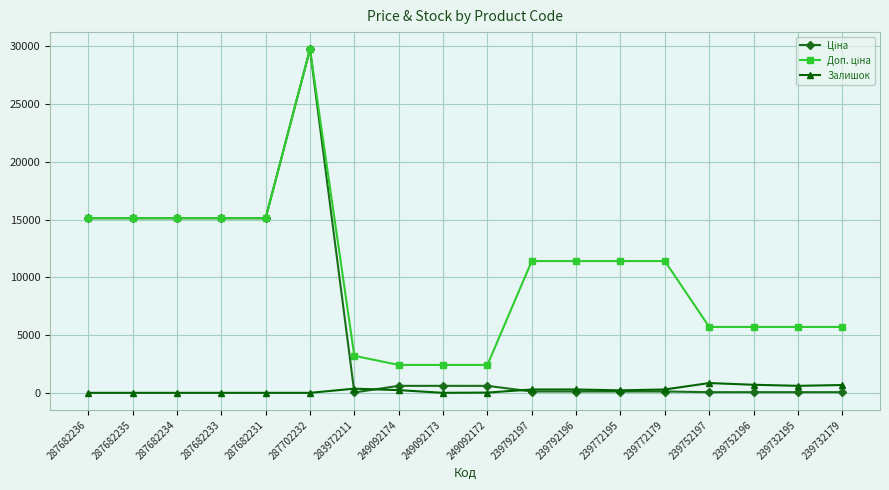

At which category is the sum across all series the highest?

287702232